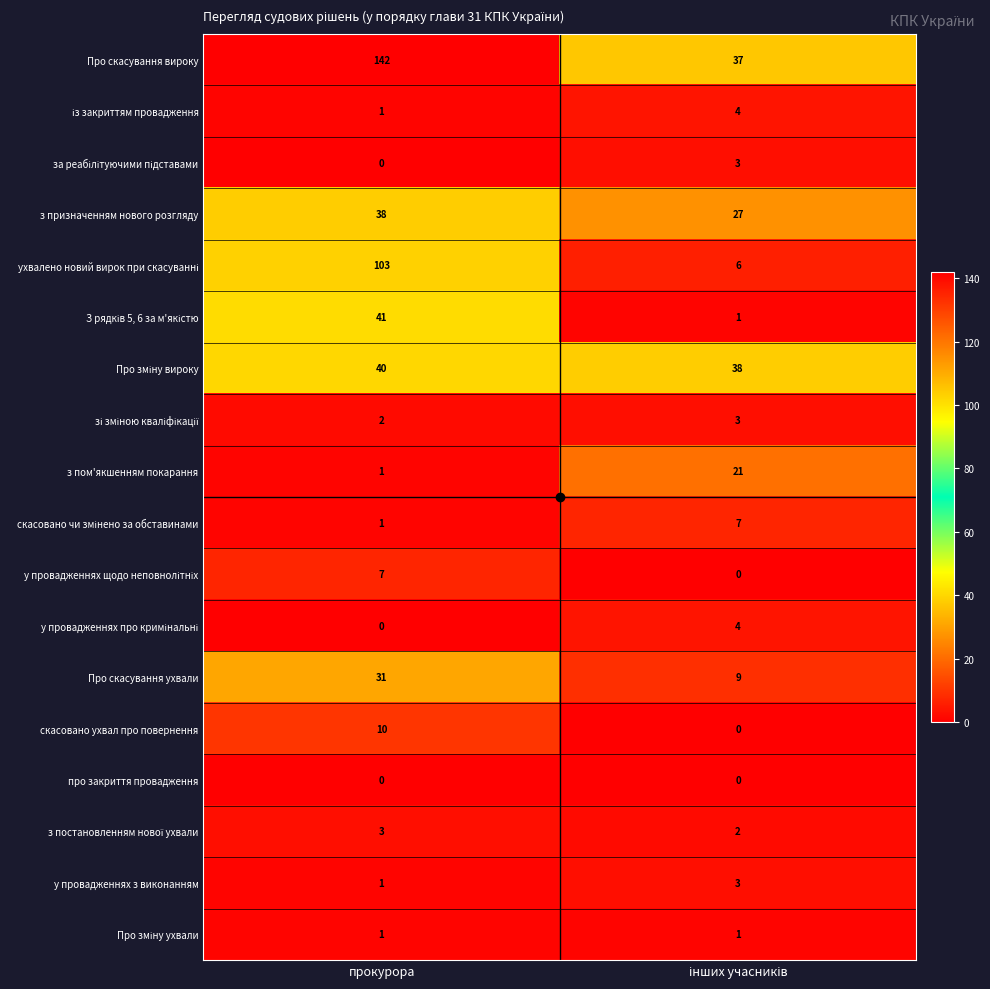

The value of про закриття провадження at прокурора is 0. True or false?

True